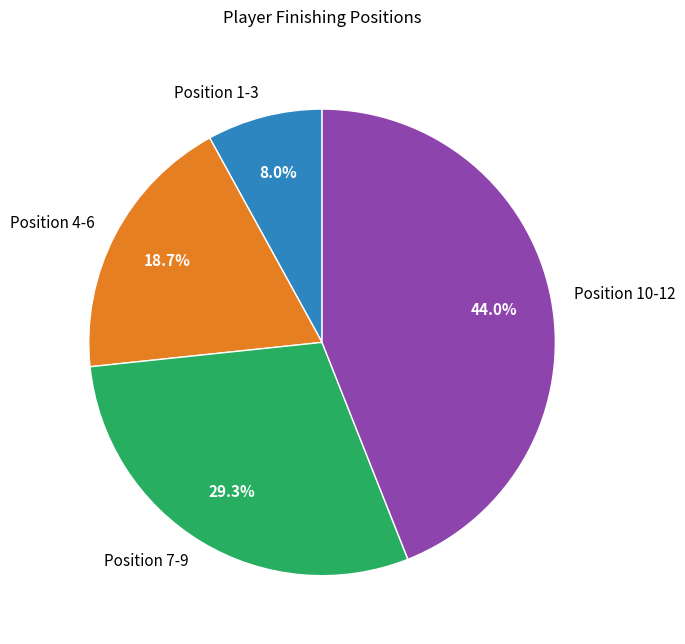

Do Position 10-12 and Position 7-9 together represent more than half of the pie?

Yes